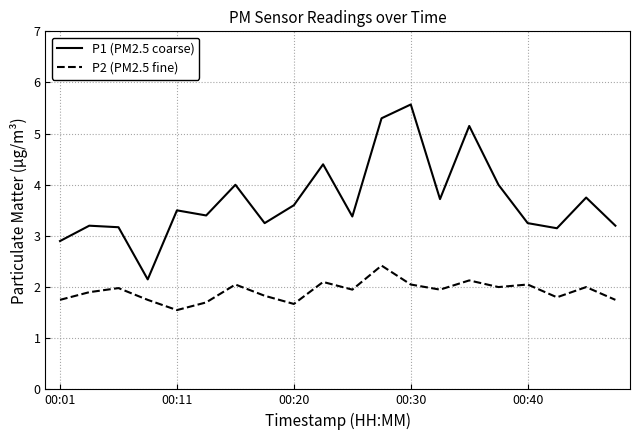

True or false: P2 (PM2.5 fine) and P1 (PM2.5 coarse) intersect in this chart.

False